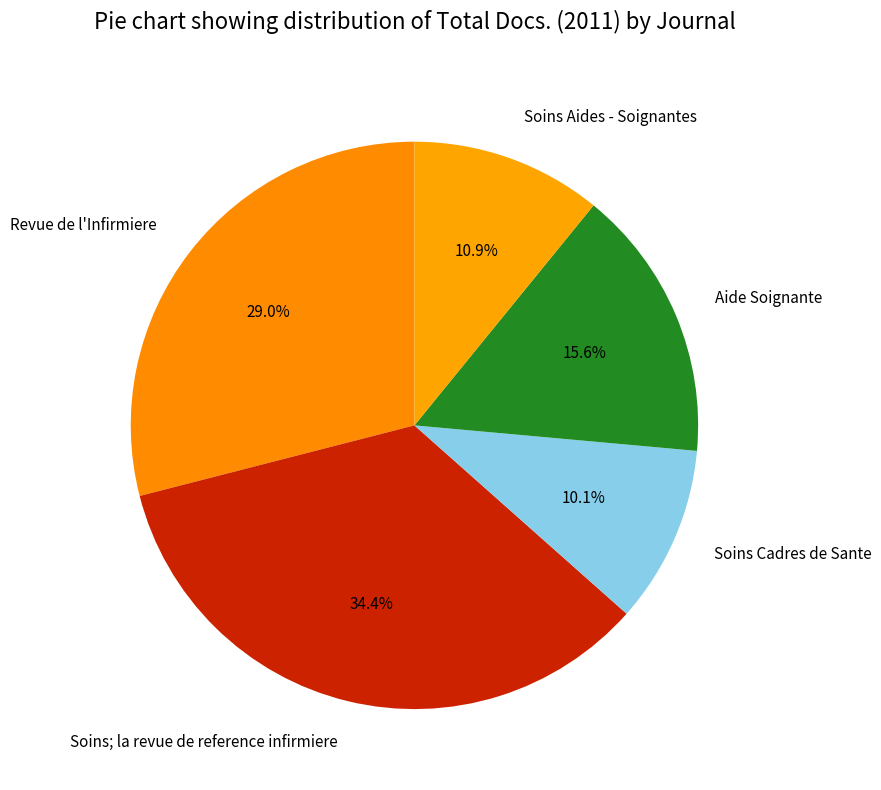

To the nearest percent, what is the combined percentage of Revue de l'Infirmiere and Soins Aides - Soignantes?

40%